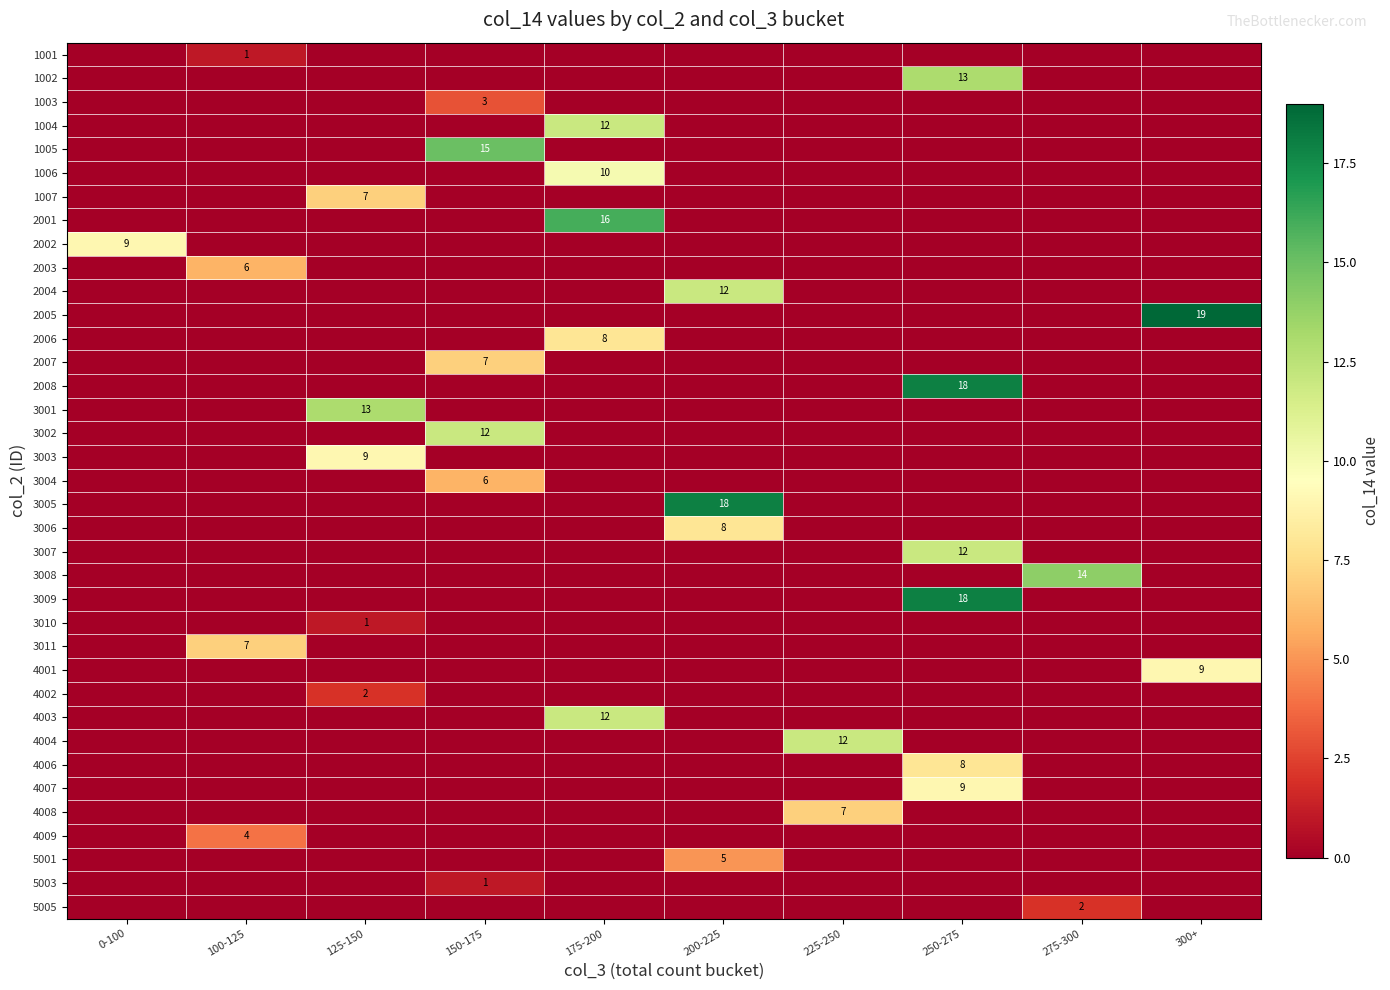

Count the 2007 values in the range 0 to 1.

9